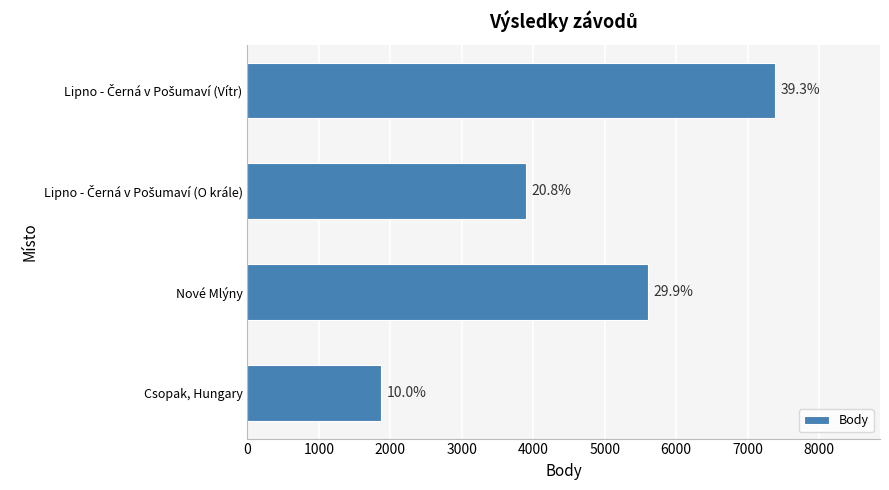

How many bars are there in total?

4